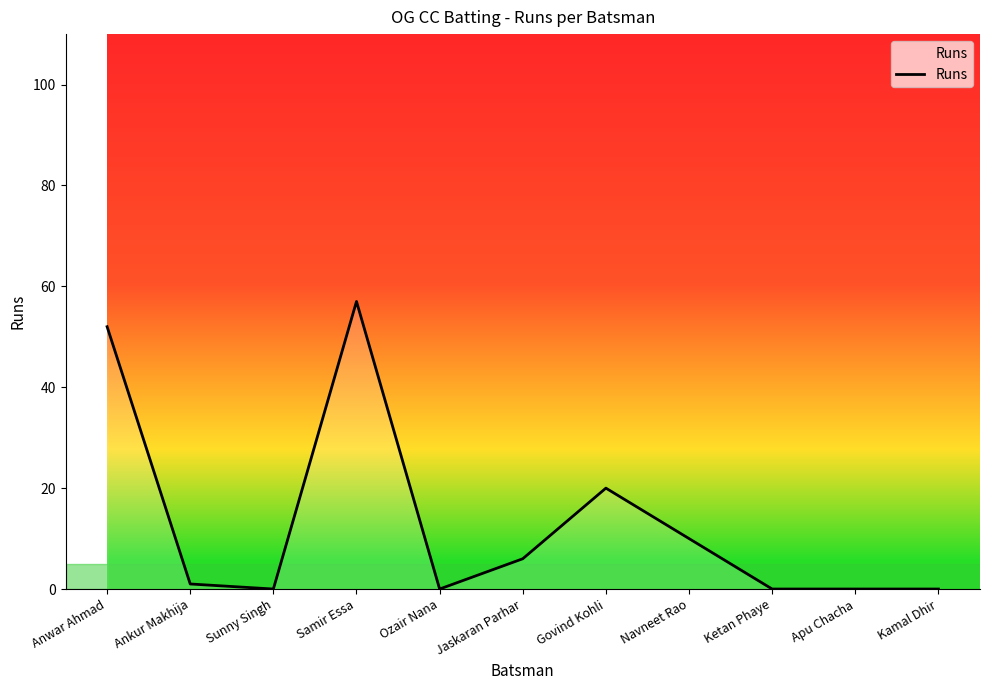

Which has a higher value, Navneet Rao or Ankur Makhija?

Navneet Rao